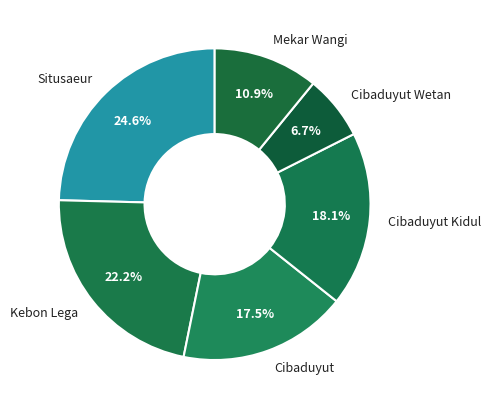

To the nearest percent, what is the average slice percentage?

17%